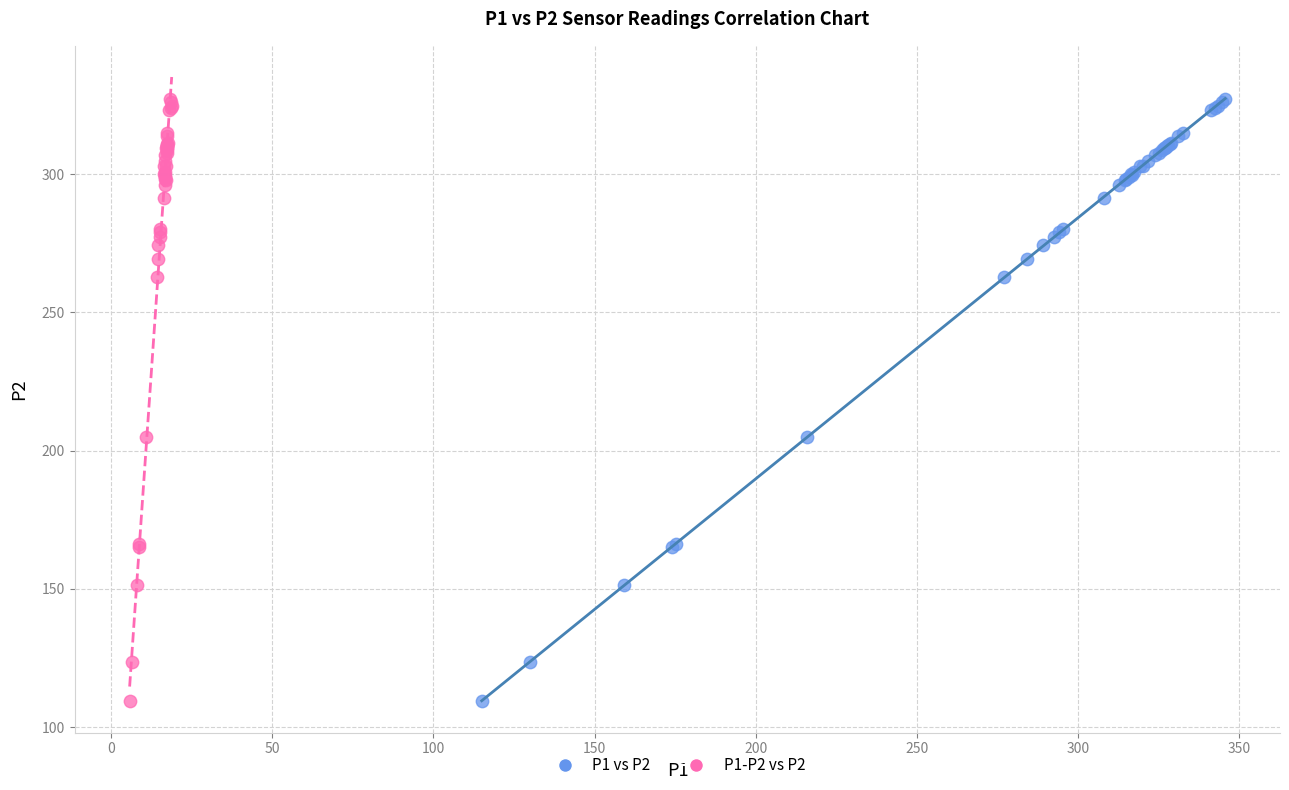

What are all the series names shown in the legend?

P1 vs P2, P1-P2 vs P2